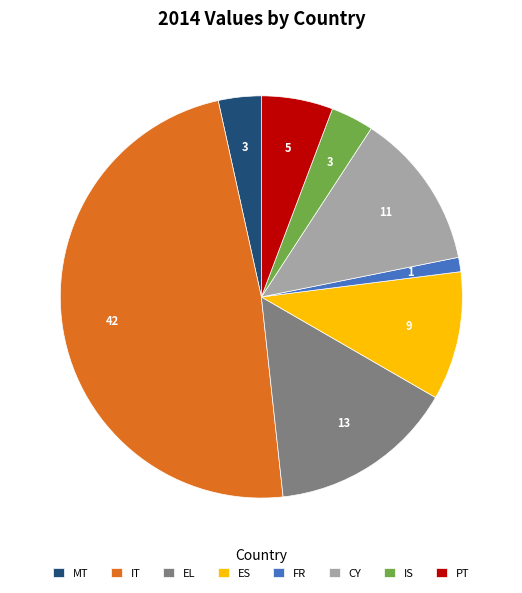

Between EL and FR, which is larger?

EL